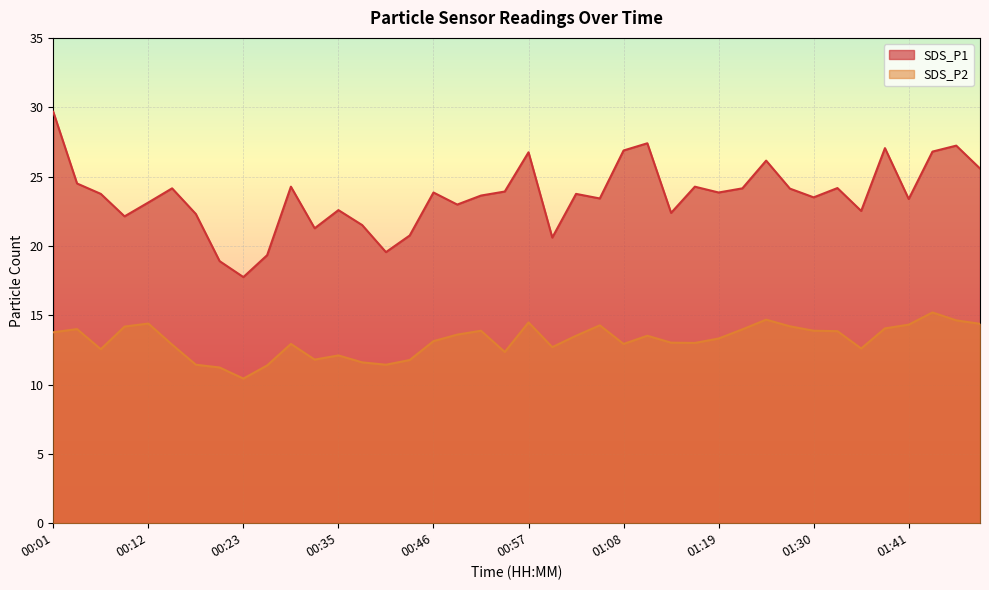

What is the approximate value of SDS_P2 at 01:38?

14.1